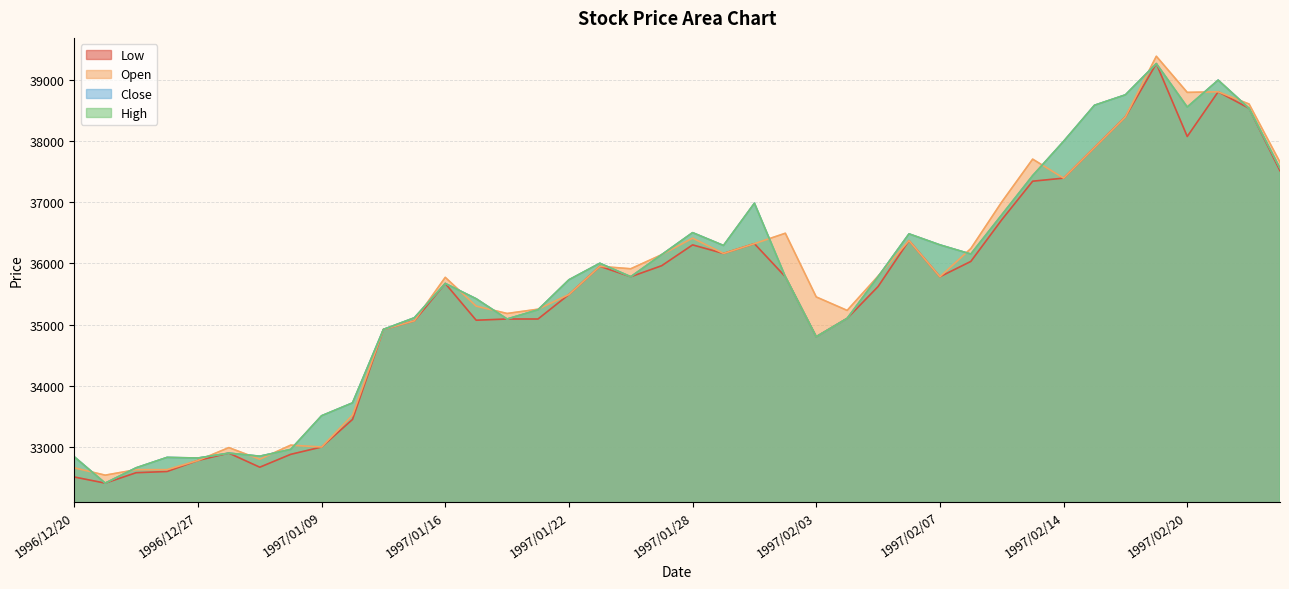

How many categories are shown in the chart?

40